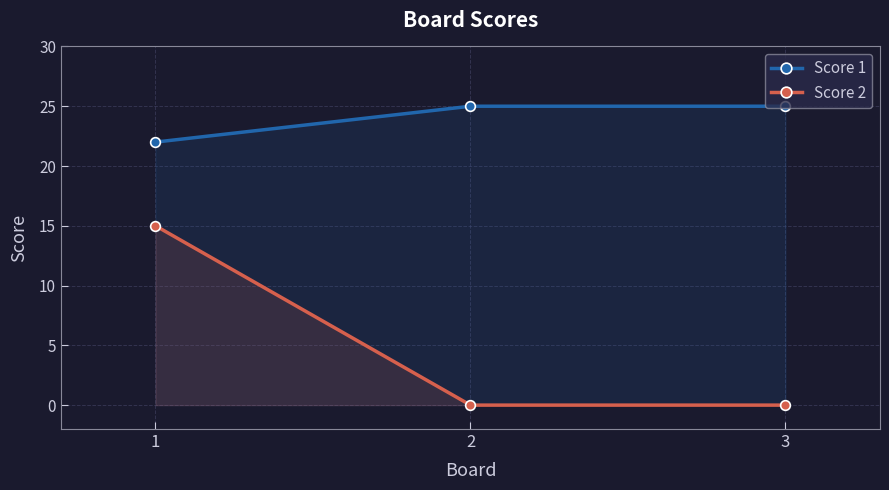

At which category does the chart reach its peak across all series?

2